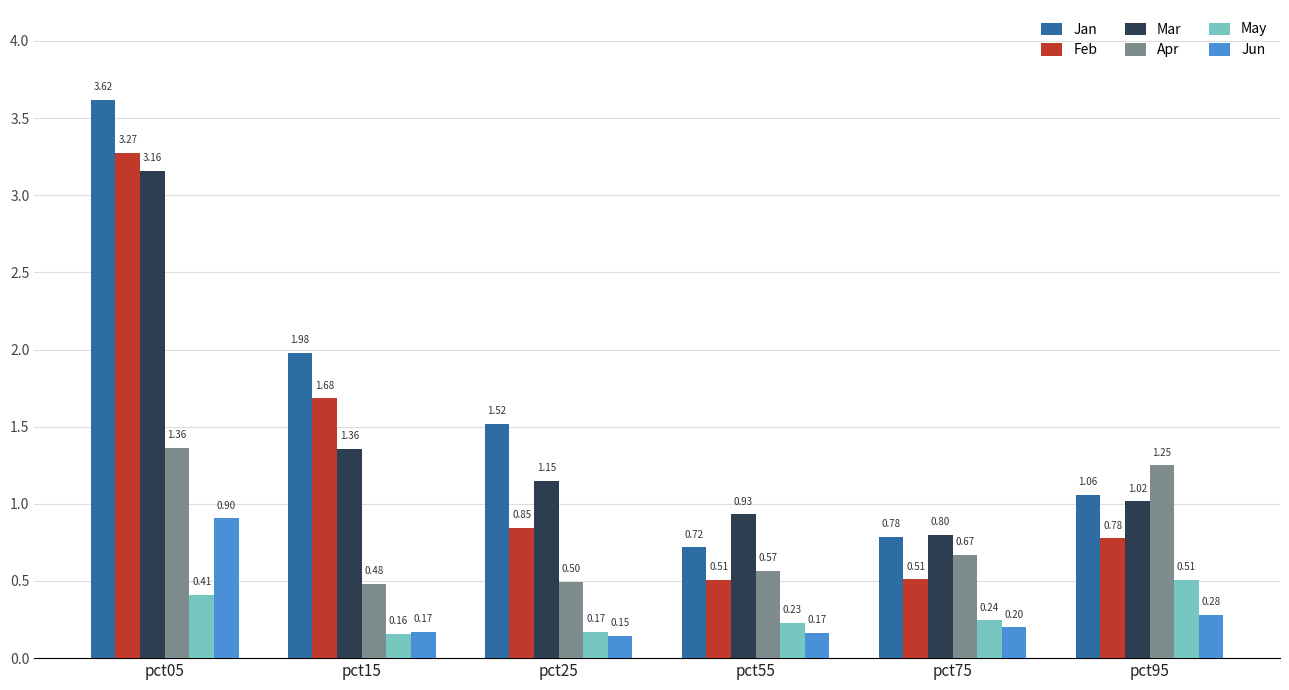

What is the sum of all Jun values?

1.9